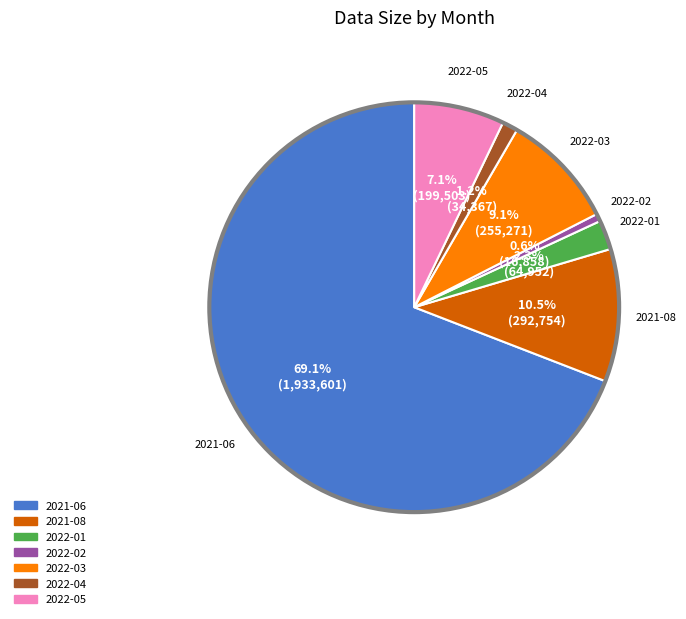

To the nearest percent, what is the difference between the largest and smallest slice percentages?

69%